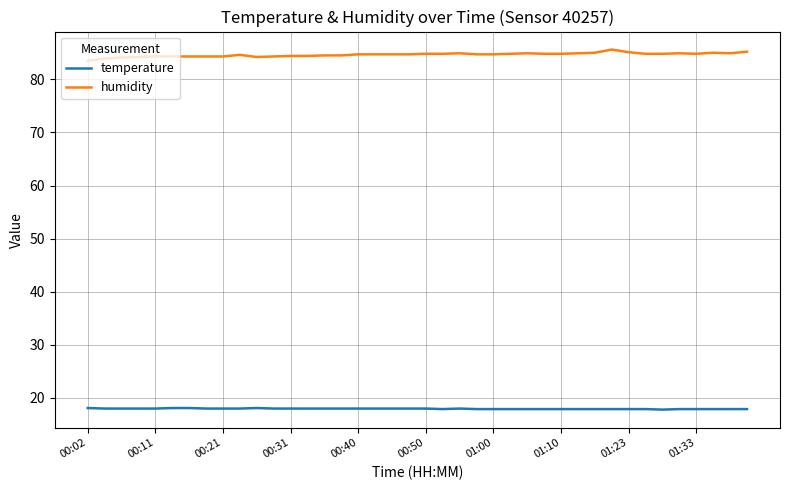

True or false: humidity and temperature intersect in this chart.

False